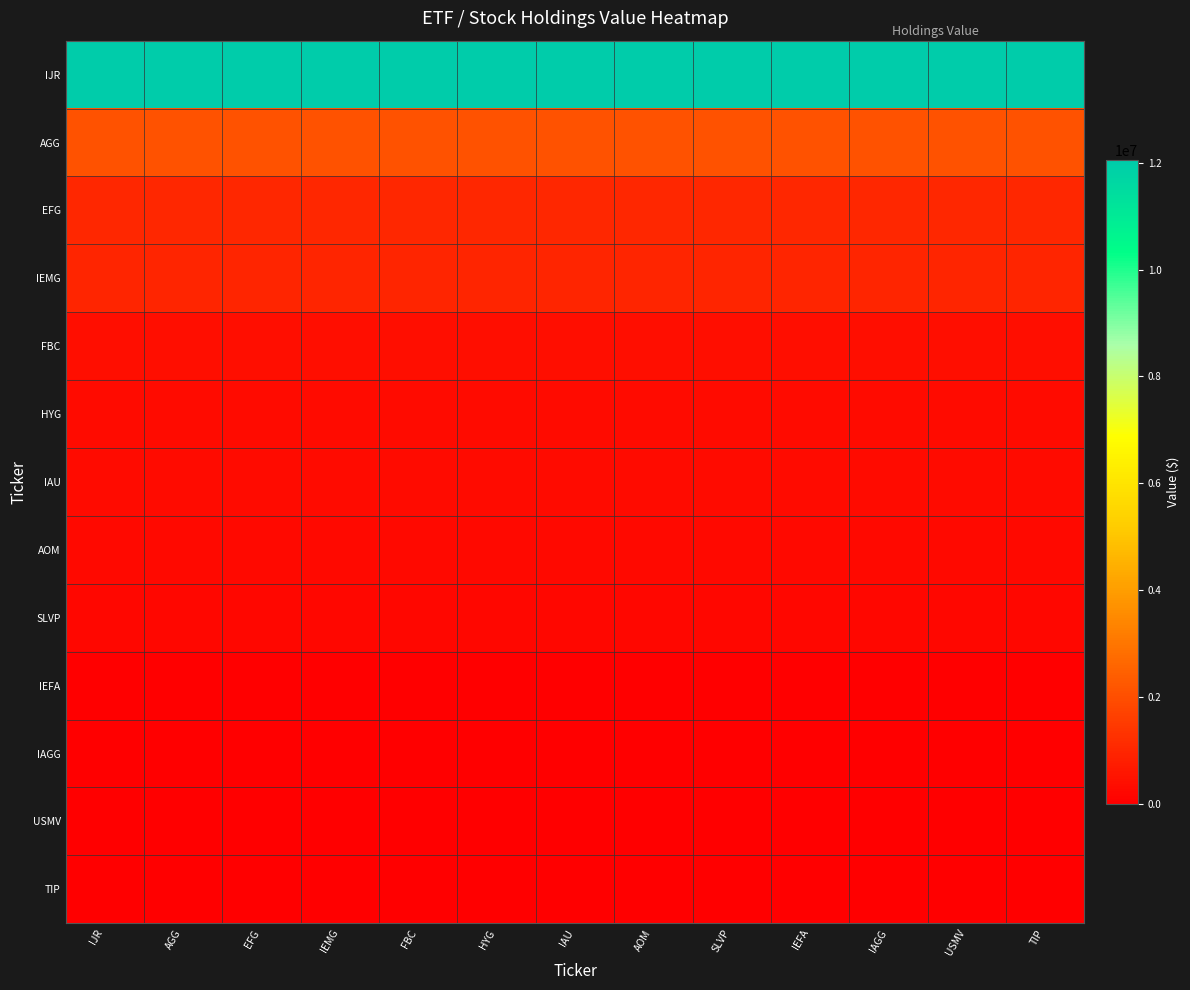

Reading left to right, what are all the values shown in this chart?

IJR: IJR=12046000	AGG=12046000	EFG=12046000	IEMG=12046000	FBC=12046000	HYG=12046000	IAU=12046000	AOM=12046000	SLVP=12046000	IEFA=12046000	IAGG=12046000	USMV=12046000	TIP=12046000
AGG: IJR=2098000	AGG=2098000	EFG=2098000	IEMG=2098000	FBC=2098000	HYG=2098000	IAU=2098000	AOM=2098000	SLVP=2098000	IEFA=2098000	IAGG=2098000	USMV=2098000	TIP=2098000
EFG: IJR=1004000	AGG=1004000	EFG=1004000	IEMG=1004000	FBC=1004000	HYG=1004000	IAU=1004000	AOM=1004000	SLVP=1004000	IEFA=1004000	IAGG=1004000	USMV=1004000	TIP=1004000
IEMG: IJR=970000	AGG=970000	EFG=970000	IEMG=970000	FBC=970000	HYG=970000	IAU=970000	AOM=970000	SLVP=970000	IEFA=970000	IAGG=970000	USMV=970000	TIP=970000
FBC: IJR=377000	AGG=377000	EFG=377000	IEMG=377000	FBC=377000	HYG=377000	IAU=377000	AOM=377000	SLVP=377000	IEFA=377000	IAGG=377000	USMV=377000	TIP=377000
HYG: IJR=319000	AGG=319000	EFG=319000	IEMG=319000	FBC=319000	HYG=319000	IAU=319000	AOM=319000	SLVP=319000	IEFA=319000	IAGG=319000	USMV=319000	TIP=319000
IAU: IJR=316000	AGG=316000	EFG=316000	IEMG=316000	FBC=316000	HYG=316000	IAU=316000	AOM=316000	SLVP=316000	IEFA=316000	IAGG=316000	USMV=316000	TIP=316000
AOM: IJR=236000	AGG=236000	EFG=236000	IEMG=236000	FBC=236000	HYG=236000	IAU=236000	AOM=236000	SLVP=236000	IEFA=236000	IAGG=236000	USMV=236000	TIP=236000
SLVP: IJR=193000	AGG=193000	EFG=193000	IEMG=193000	FBC=193000	HYG=193000	IAU=193000	AOM=193000	SLVP=193000	IEFA=193000	IAGG=193000	USMV=193000	TIP=193000
IEFA: IJR=0	AGG=0	EFG=0	IEMG=0	FBC=0	HYG=0	IAU=0	AOM=0	SLVP=0	IEFA=0	IAGG=0	USMV=0	TIP=0
IAGG: IJR=0	AGG=0	EFG=0	IEMG=0	FBC=0	HYG=0	IAU=0	AOM=0	SLVP=0	IEFA=0	IAGG=0	USMV=0	TIP=0
USMV: IJR=0	AGG=0	EFG=0	IEMG=0	FBC=0	HYG=0	IAU=0	AOM=0	SLVP=0	IEFA=0	IAGG=0	USMV=0	TIP=0
TIP: IJR=0	AGG=0	EFG=0	IEMG=0	FBC=0	HYG=0	IAU=0	AOM=0	SLVP=0	IEFA=0	IAGG=0	USMV=0	TIP=0